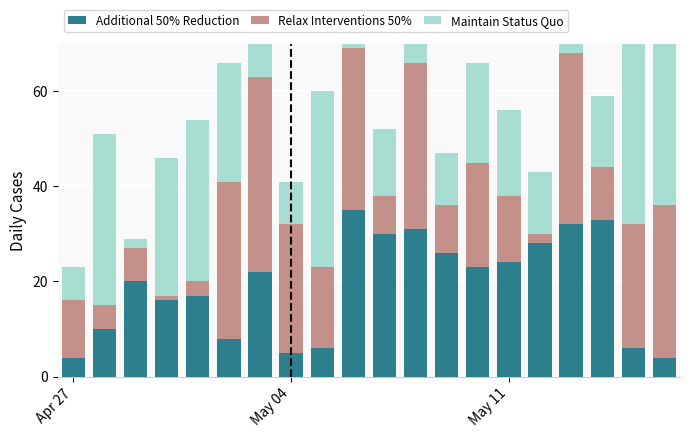

Which series has the largest total across all categories?

Maintain Status Quo